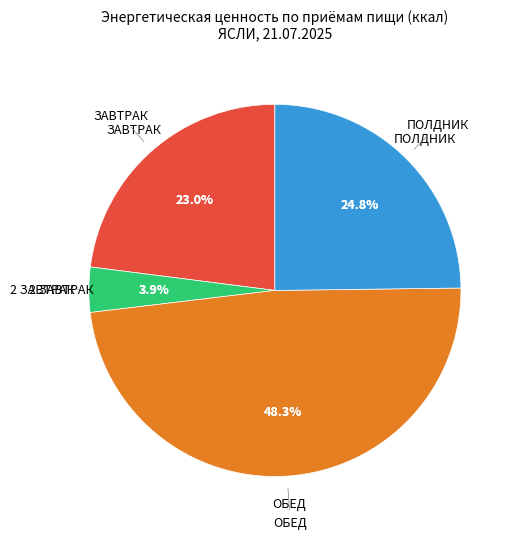

Is ОБЕД the majority of the pie?

No